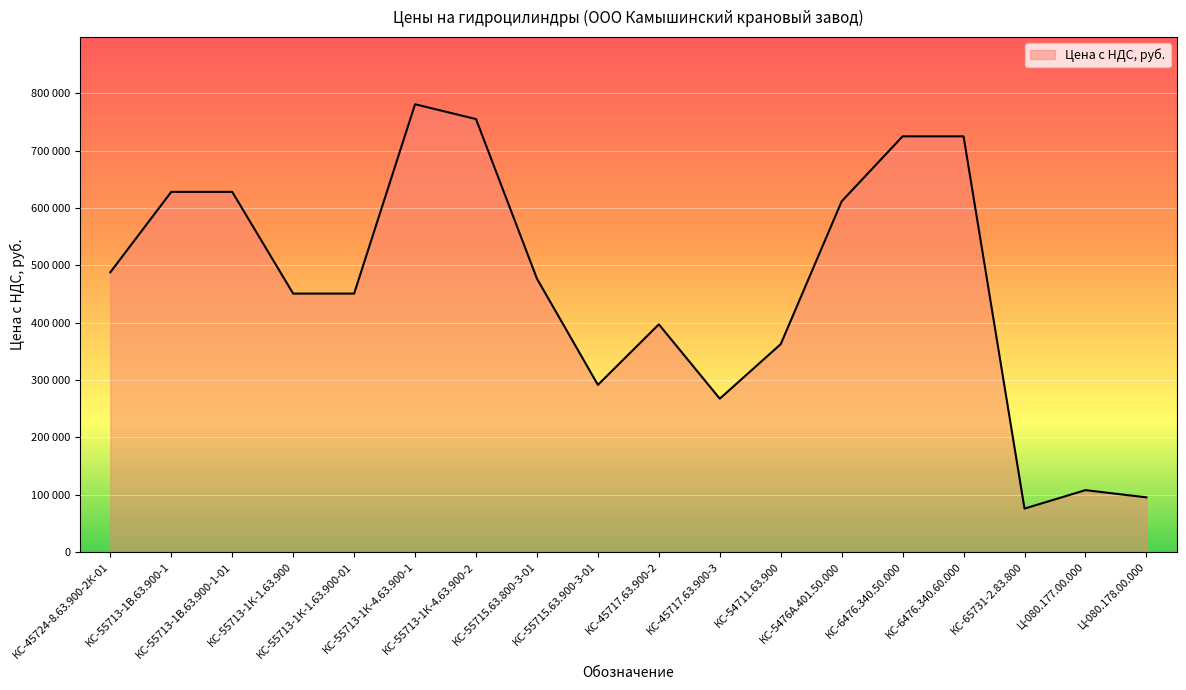

Does the chart display data point markers on the line(s)?

No